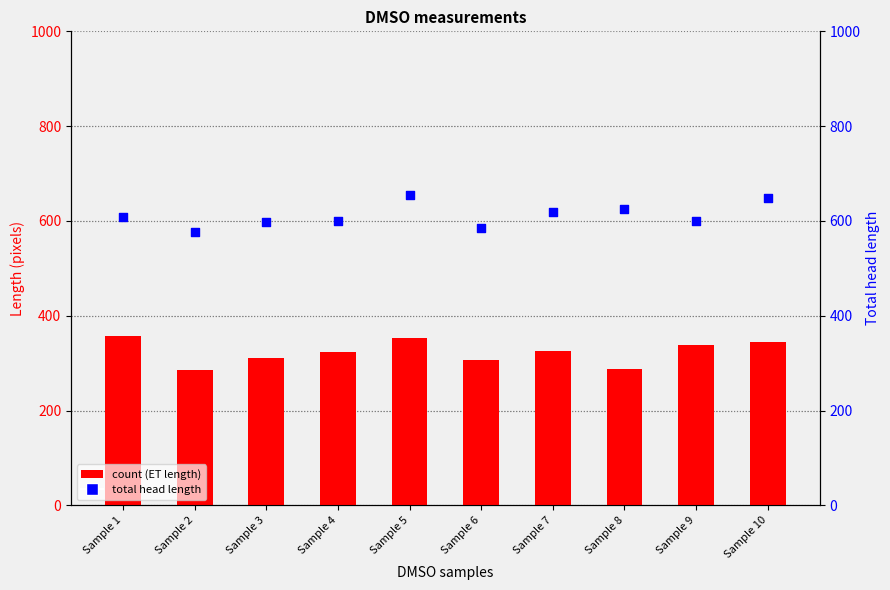

Is the value of Total head length at Sample 9 greater than the value of Length ethmoid plate (ET) at Sample 8?

Yes